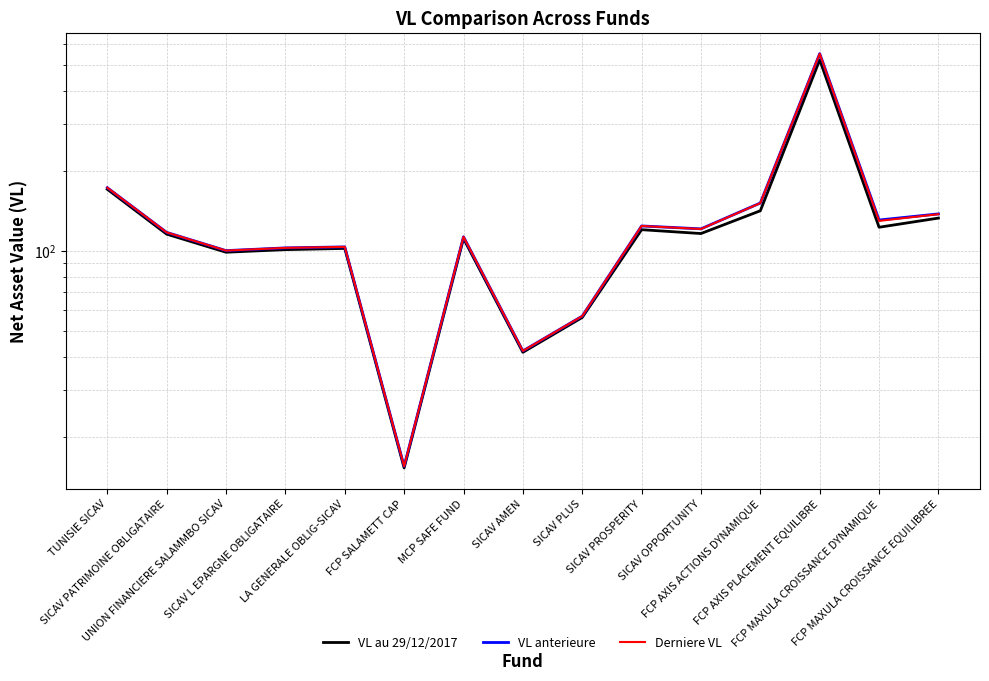

At FCP MAXULA CROISSANCE EQUILIBREE, list the series in order from largest to smallest.

VL anterieure, Derniere VL, VL au 29/12/2017